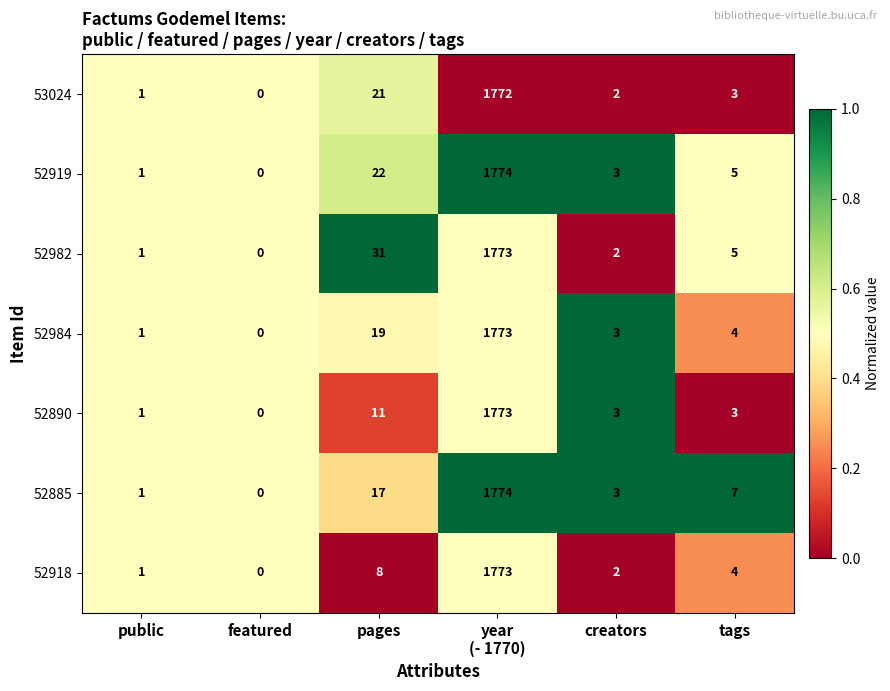

What is the sum of all 52984 values?

1800